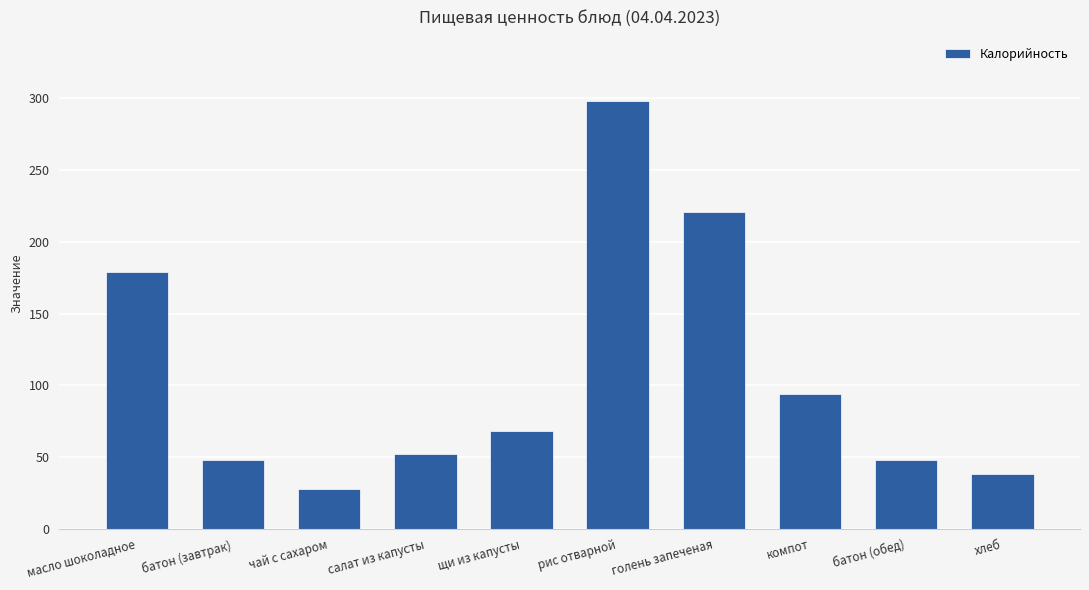

What is the minimum value shown in the chart?

28